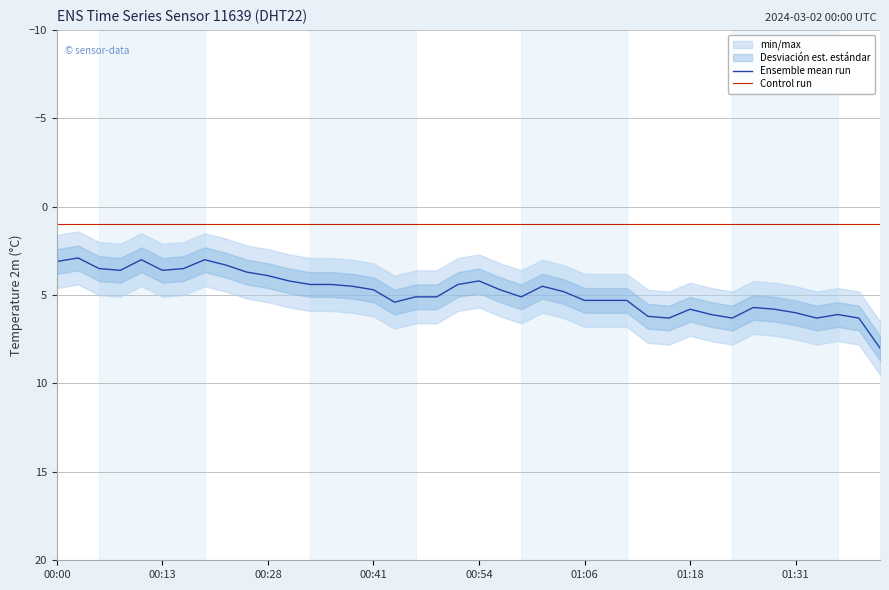

Which series has the largest total across all categories?

Ensemble mean run